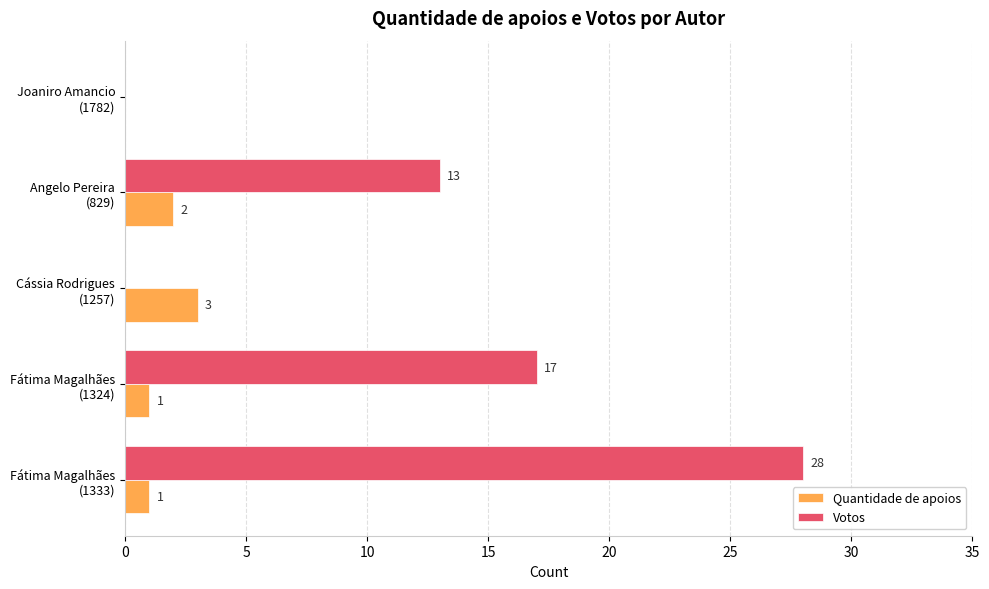

What is the sum of all Votos values?

58